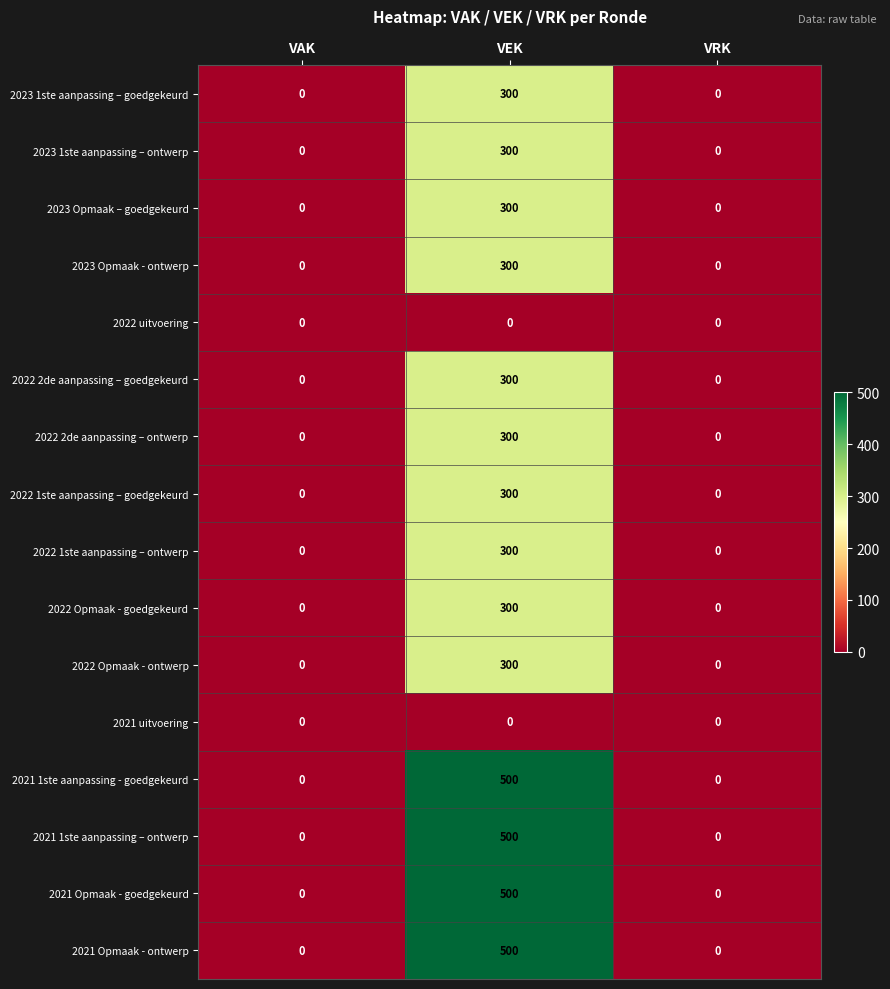

What is the greatest value displayed?

500